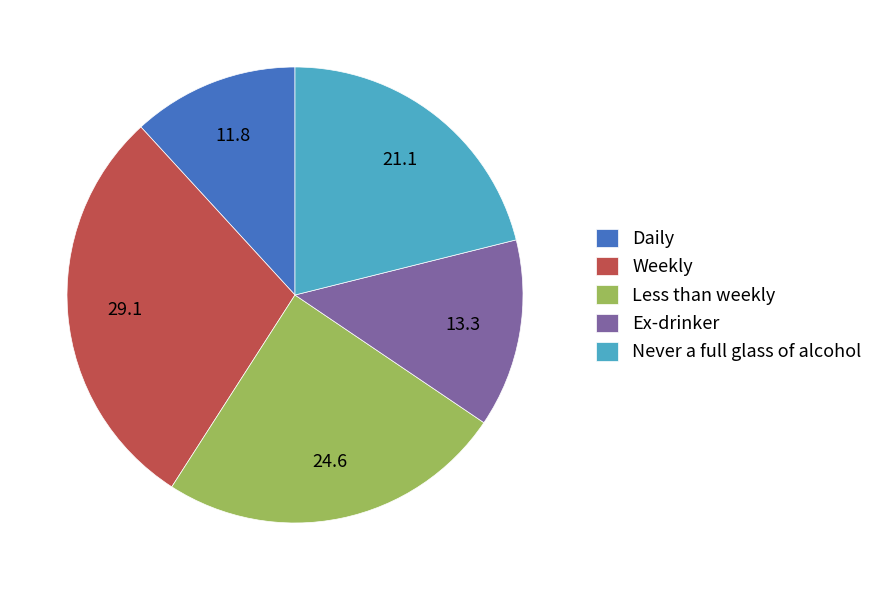

Does Never a full glass of alcohol account for over 50% of the chart?

No